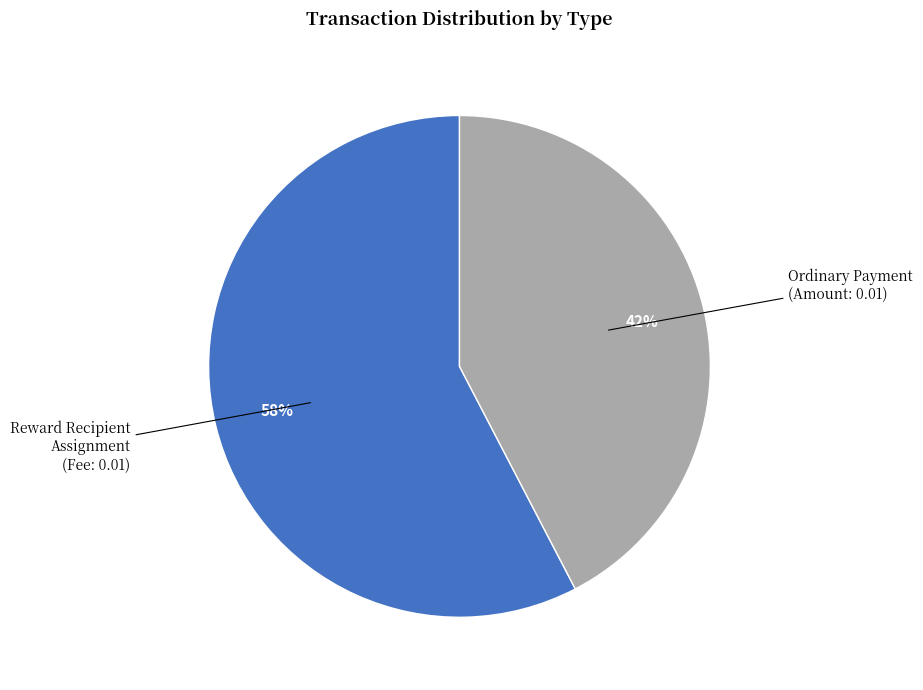

To the nearest percent, what is the average slice percentage?

50%